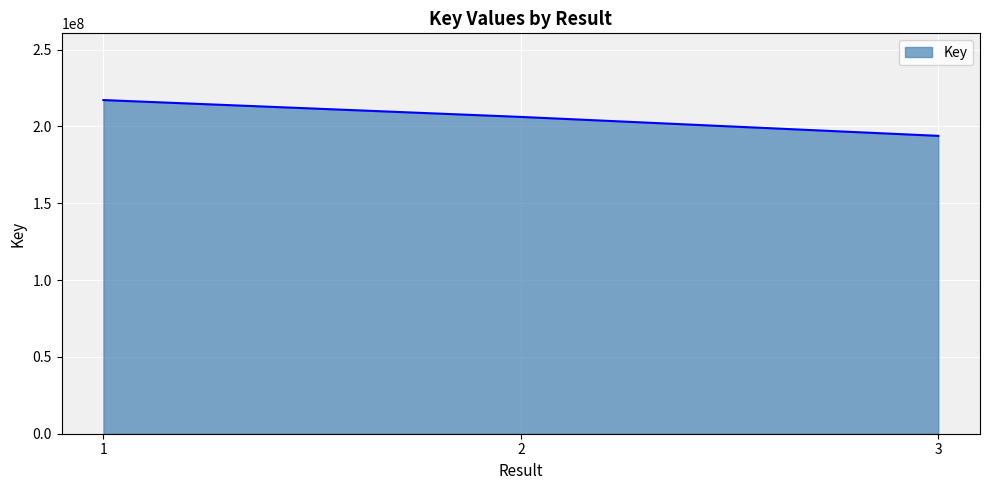

Which category has the lowest value across all series?

3